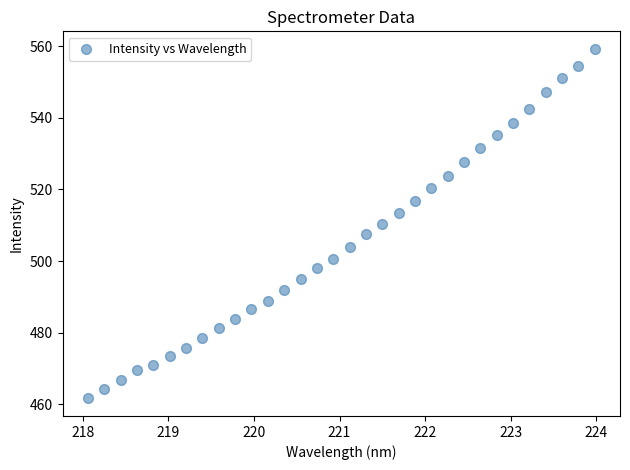

What is the range of X values (max minus min)?

5.9